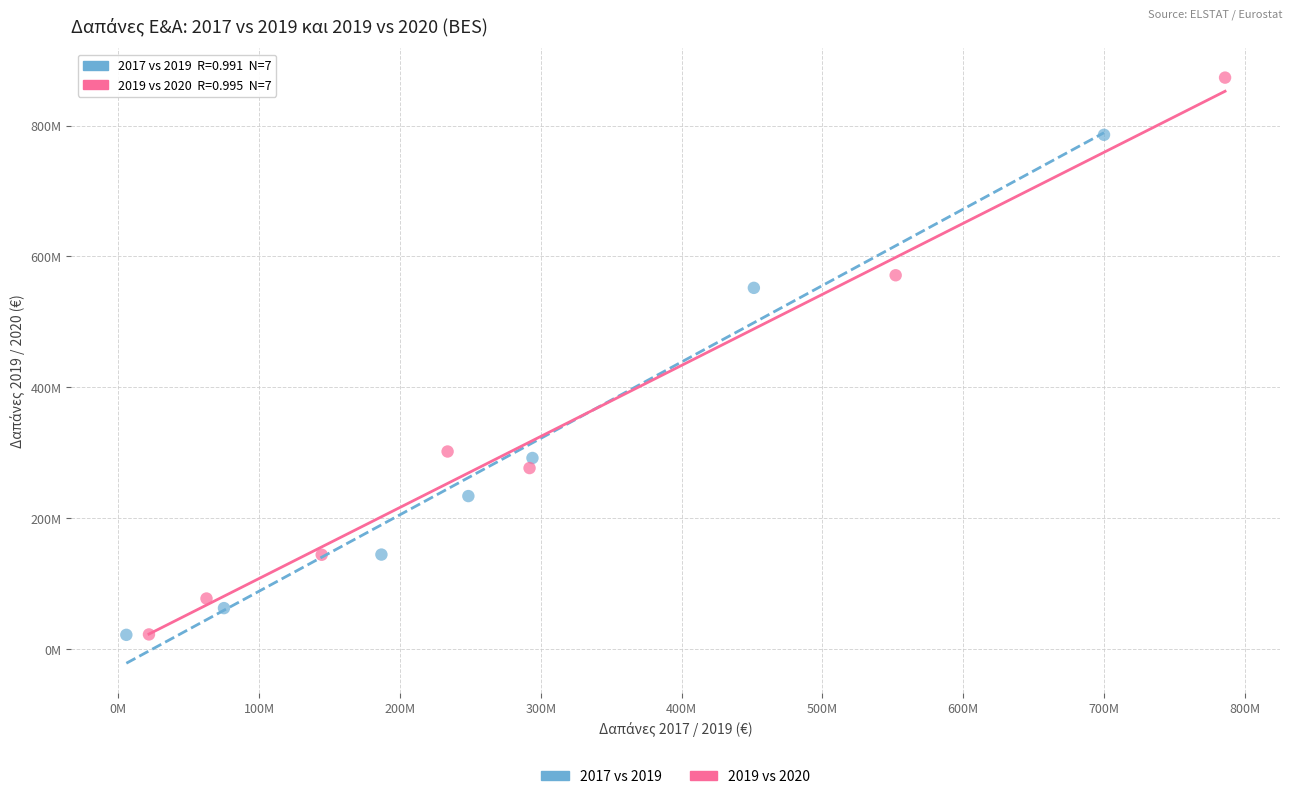

Which series has the widest spread of Y values?

2019 vs 2020